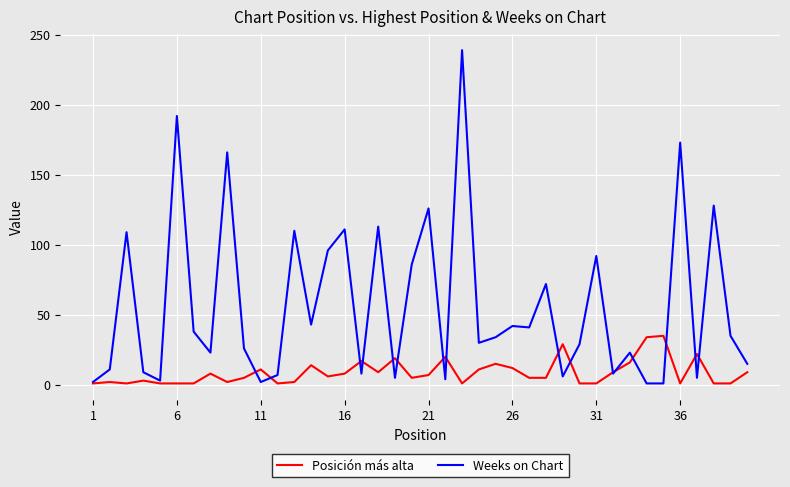

Rank the series by their average value, from highest to lowest.

Weeks on Chart, Posición más alta